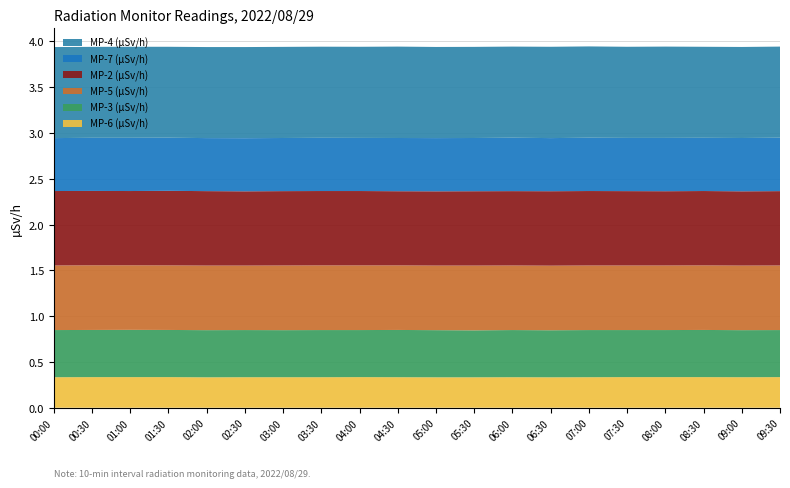

Reading left to right, what are all the values shown in this chart?

MP-6 (µSv/h): 00:00=0.3	00:30=0.3	01:00=0.3	01:30=0.3	02:00=0.3	02:30=0.3	03:00=0.3	03:30=0.3	04:00=0.3	04:30=0.3	05:00=0.3	05:30=0.3	06:00=0.3	06:30=0.3	07:00=0.3	07:30=0.3	08:00=0.3	08:30=0.3	09:00=0.3	09:30=0.3
MP-3 (µSv/h): 00:00=0.5	00:30=0.5	01:00=0.5	01:30=0.5	02:00=0.5	02:30=0.5	03:00=0.5	03:30=0.5	04:00=0.5	04:30=0.5	05:00=0.5	05:30=0.5	06:00=0.5	06:30=0.5	07:00=0.5	07:30=0.5	08:00=0.5	08:30=0.5	09:00=0.5	09:30=0.5
MP-5 (µSv/h): 00:00=0.7	00:30=0.7	01:00=0.7	01:30=0.7	02:00=0.7	02:30=0.7	03:00=0.7	03:30=0.7	04:00=0.7	04:30=0.7	05:00=0.7	05:30=0.7	06:00=0.7	06:30=0.7	07:00=0.7	07:30=0.7	08:00=0.7	08:30=0.7	09:00=0.7	09:30=0.7
MP-2 (µSv/h): 00:00=0.8	00:30=0.8	01:00=0.8	01:30=0.8	02:00=0.8	02:30=0.8	03:00=0.8	03:30=0.8	04:00=0.8	04:30=0.8	05:00=0.8	05:30=0.8	06:00=0.8	06:30=0.8	07:00=0.8	07:30=0.8	08:00=0.8	08:30=0.8	09:00=0.8	09:30=0.8
MP-7 (µSv/h): 00:00=0.6	00:30=0.6	01:00=0.6	01:30=0.6	02:00=0.6	02:30=0.6	03:00=0.6	03:30=0.6	04:00=0.6	04:30=0.6	05:00=0.6	05:30=0.6	06:00=0.6	06:30=0.6	07:00=0.6	07:30=0.6	08:00=0.6	08:30=0.6	09:00=0.6	09:30=0.6
MP-4 (µSv/h): 00:00=1.0	00:30=1.0	01:00=1.0	01:30=1.0	02:00=1.0	02:30=1.0	03:00=1.0	03:30=1.0	04:00=1.0	04:30=1.0	05:00=1.0	05:30=1.0	06:00=1.0	06:30=1.0	07:00=1.0	07:30=1.0	08:00=1.0	08:30=1.0	09:00=1.0	09:30=1.0